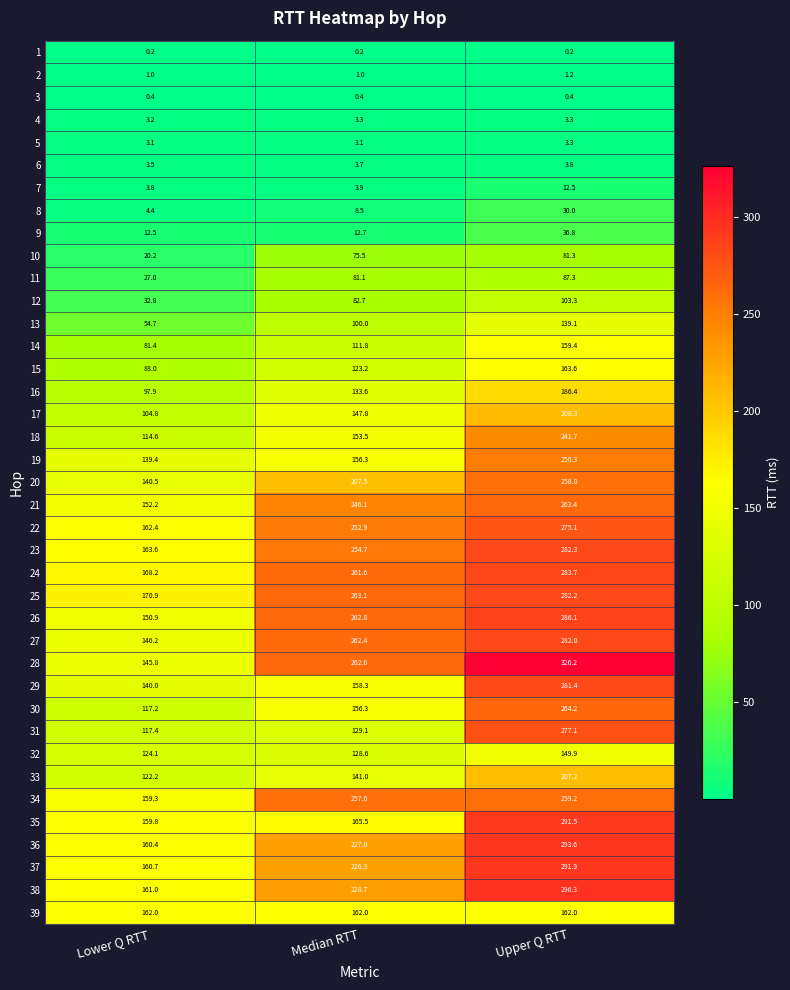

Which series has the largest total across all categories?

28